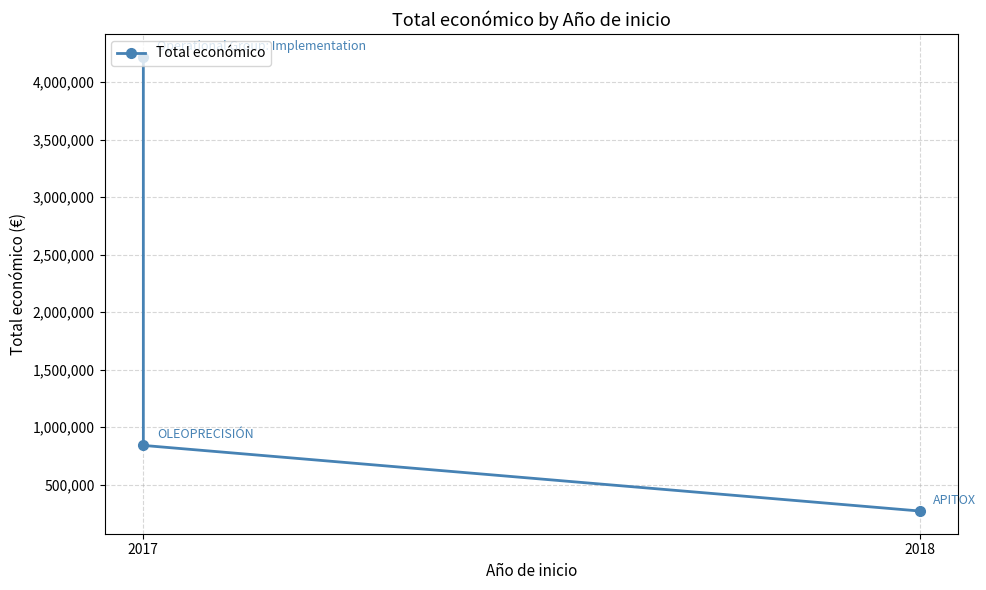

Does the chart display data point markers on the line(s)?

Yes